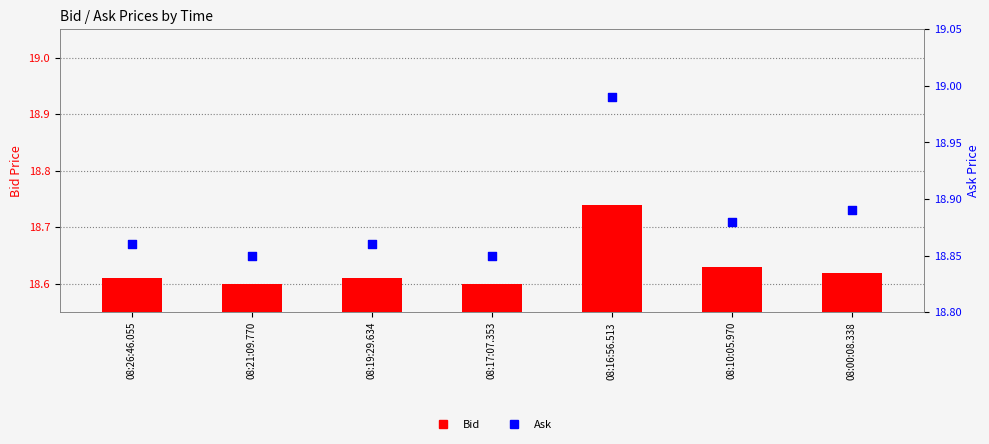

What are all the series names shown in the legend?

Bid, Ask